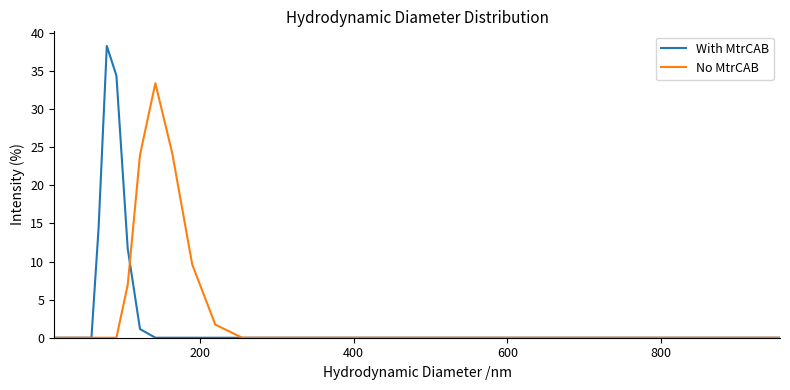

What is the greatest value displayed?

38.3